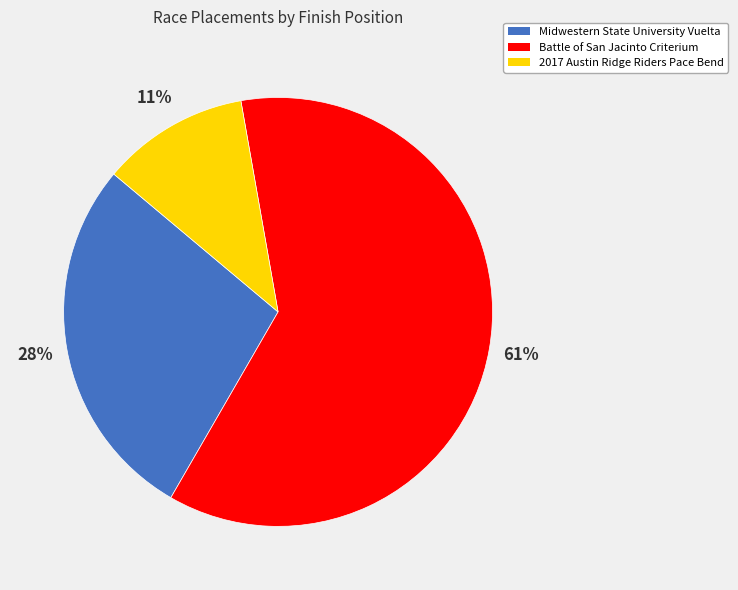

How many segments does this pie chart have?

3